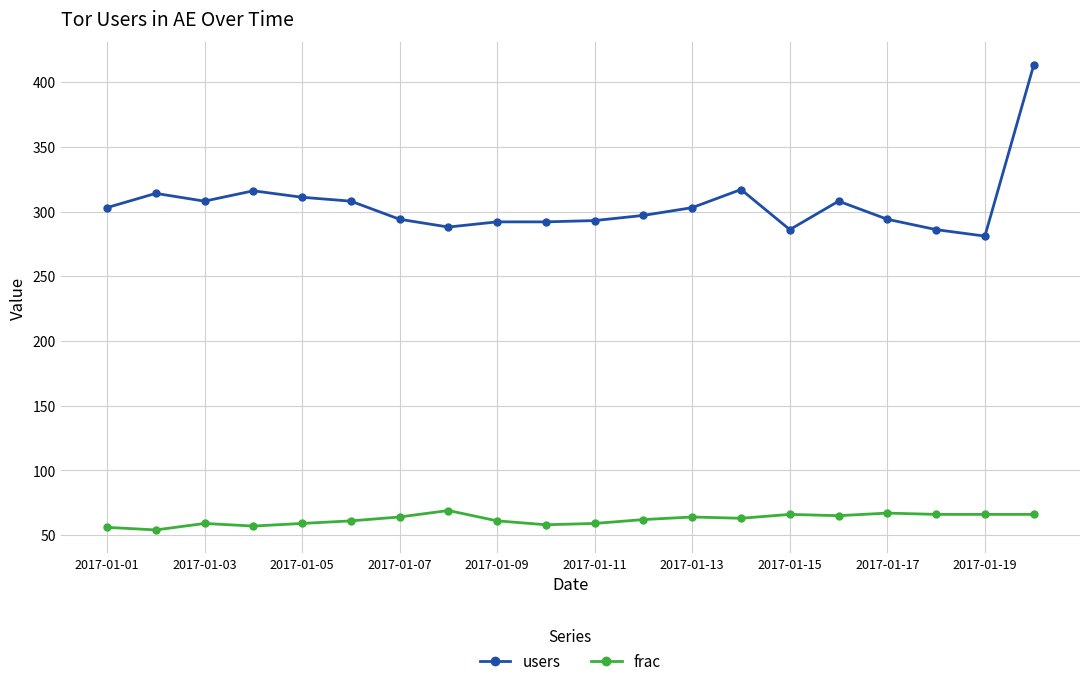

What is the value of the users point at the 15th from the left?

286